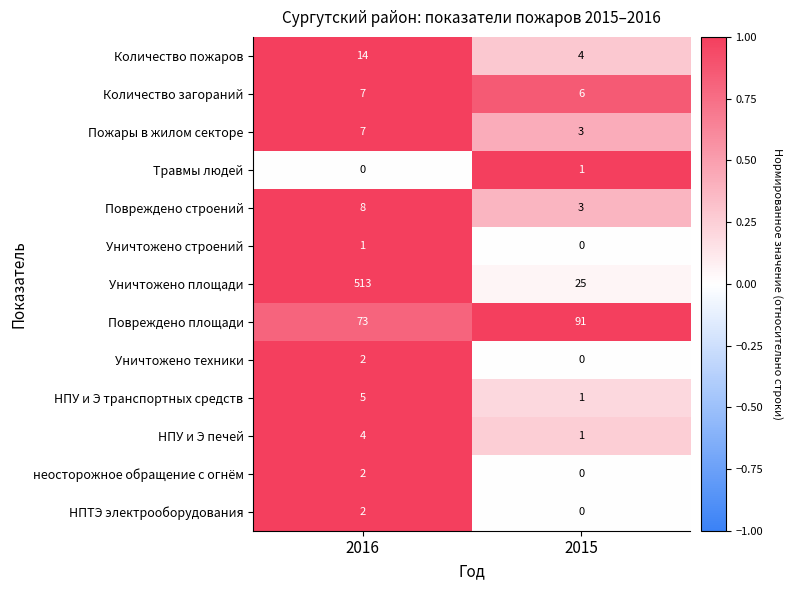

Reading right to left, what are all the values shown in this chart?

Количество пожаров: 4	14
Количество загораний: 6	7
Пожары в жилом секторе: 3	7
Травмы людей: 1	0
Повреждено строений: 3	8
Уничтожено строений: 0	1
Уничтожено площади: 25	513
Повреждено площади: 91	73
Уничтожено техники: 0	2
НПУ и Э транспортных средств: 1	5
НПУ и Э печей: 1	4
неосторожное обращение с огнём: 0	2
НПТЭ электрооборудования: 0	2